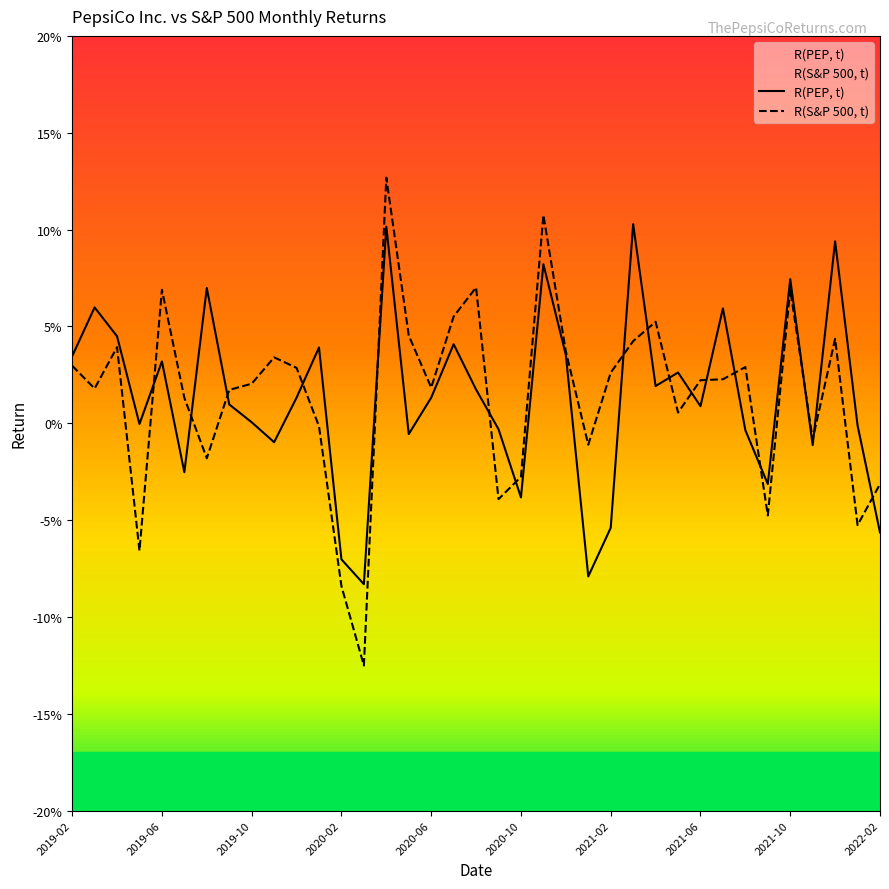

At which label is R(PEP, t) closest to 0?

2019-05